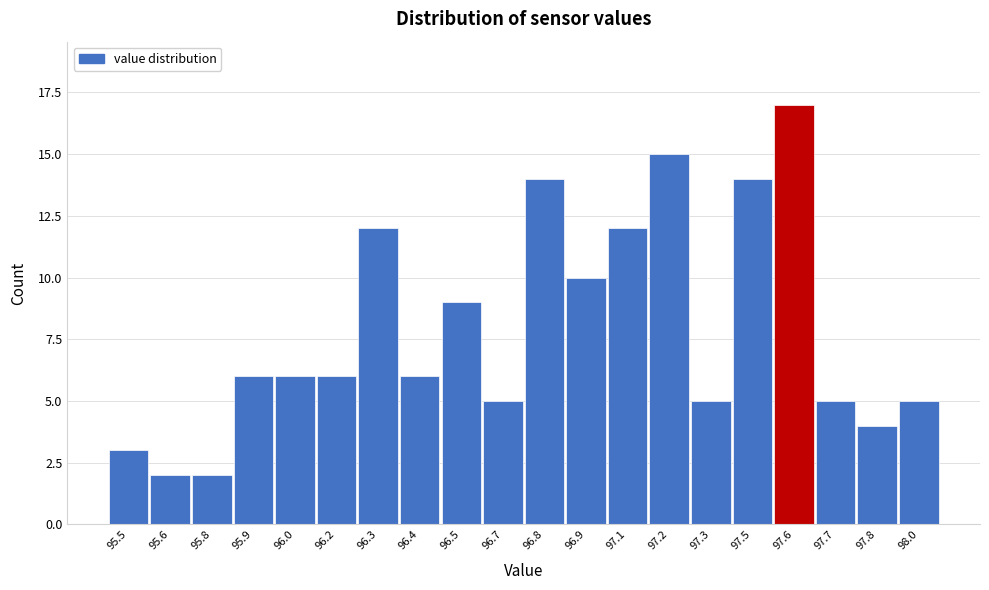

Reading right to left, transcribe all the data shown in this chart.

5	4	5	17	14	5	15	12	10	14	5	9	6	12	6	6	6	2	2	3